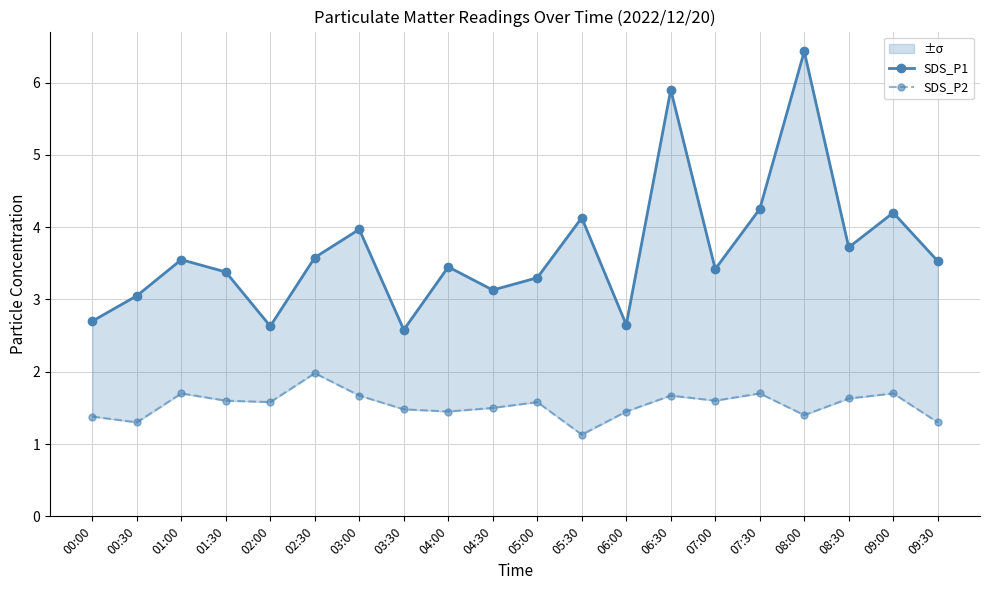

At which label is SDS_P2 closest to 1?

05:30